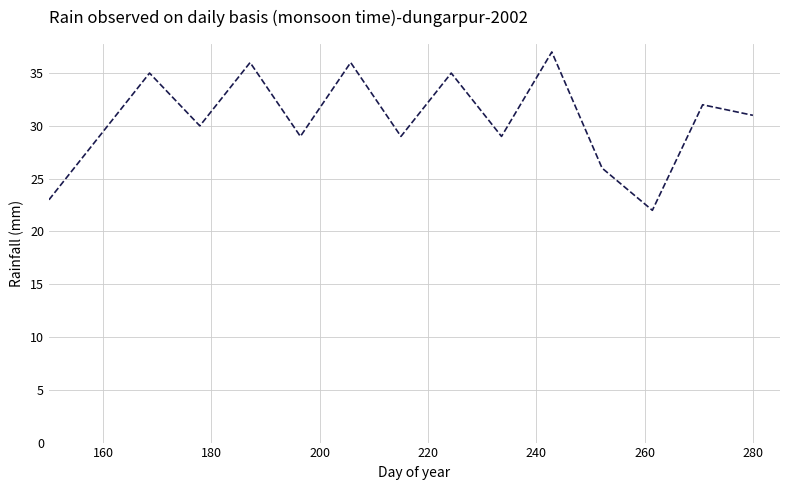

What is the difference between the maximum and minimum values?

15